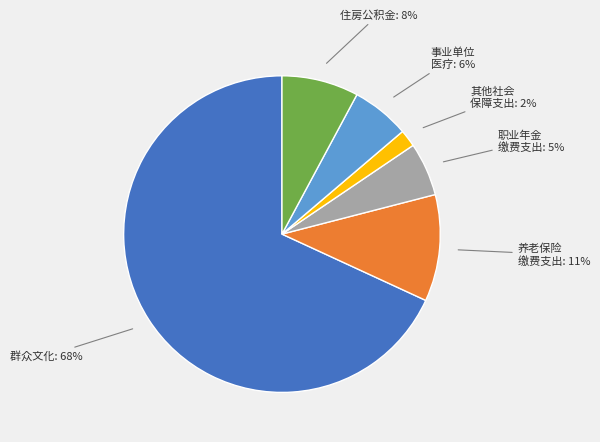

How many segments does this pie chart have?

6